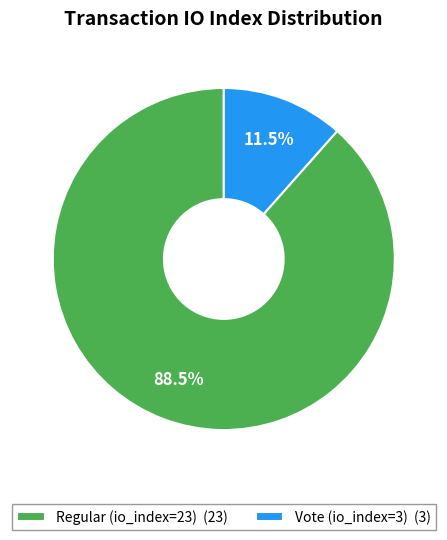

How many slices are in this pie chart?

2